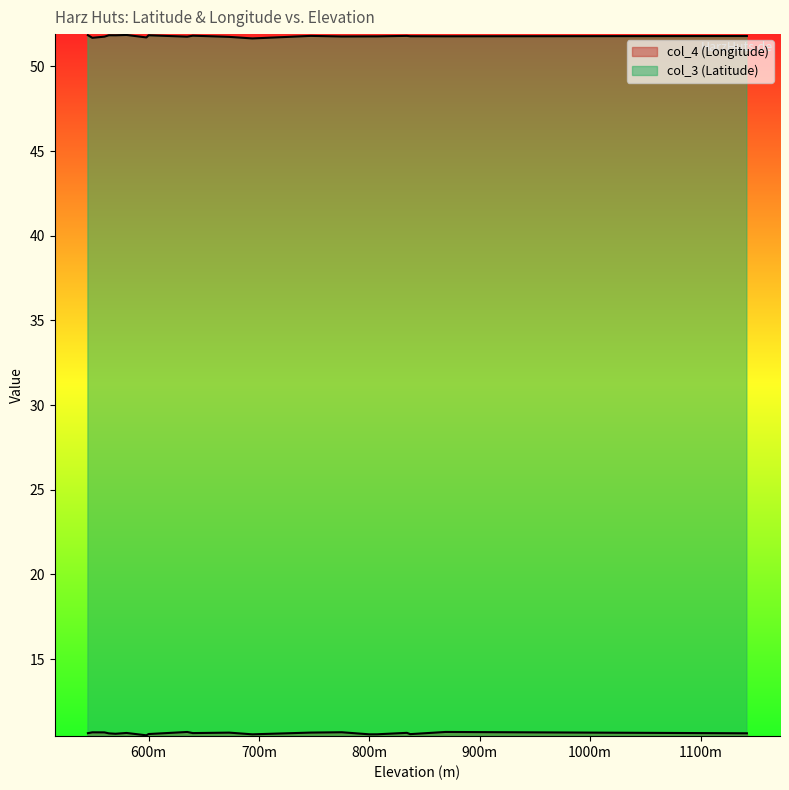

At which label is col_3 (Latitude) closest to 51?

694